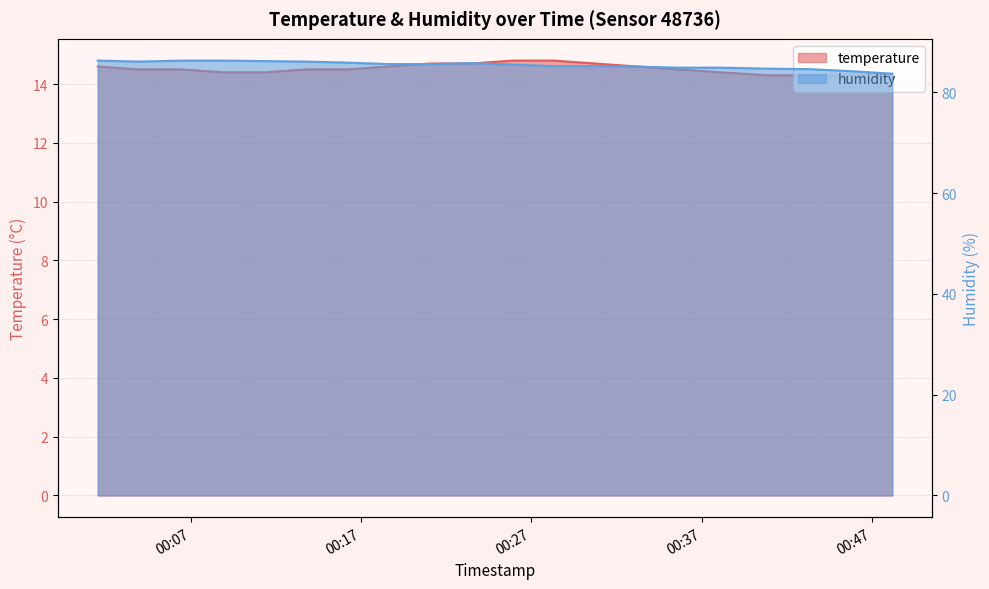

Which category has the highest value across all series?

2022-08-21T00:01:32